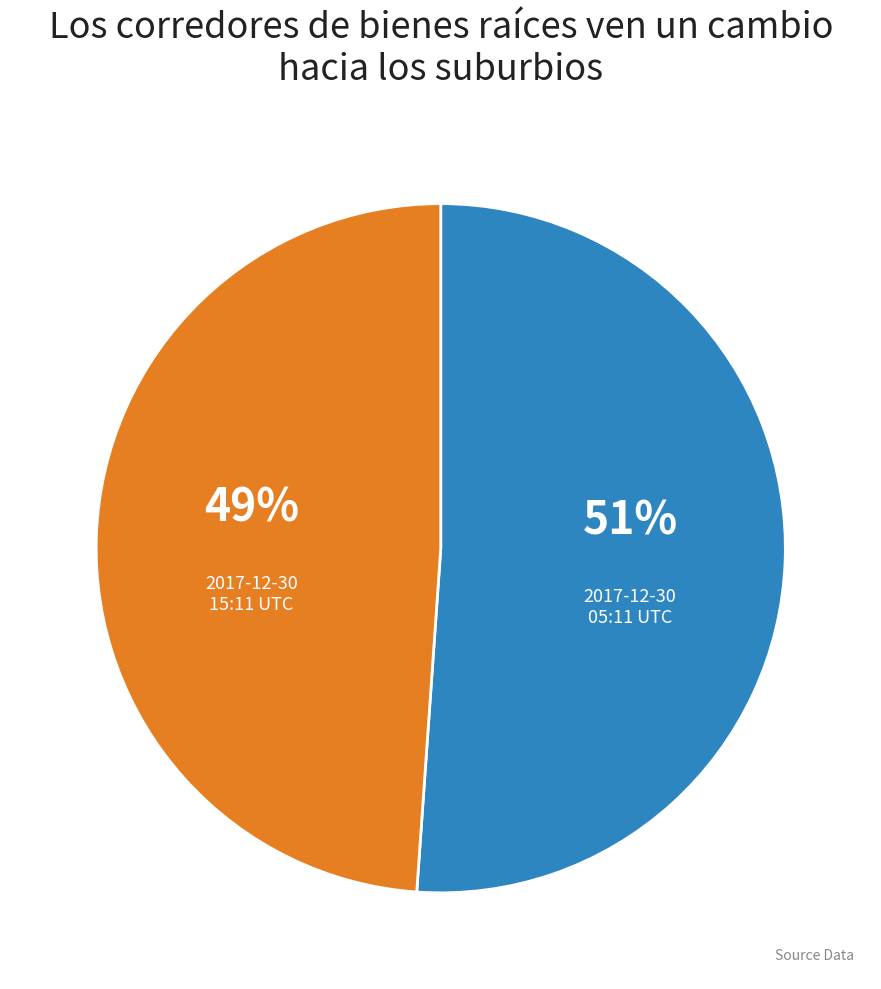

To the nearest percent, what is the average slice percentage?

50%